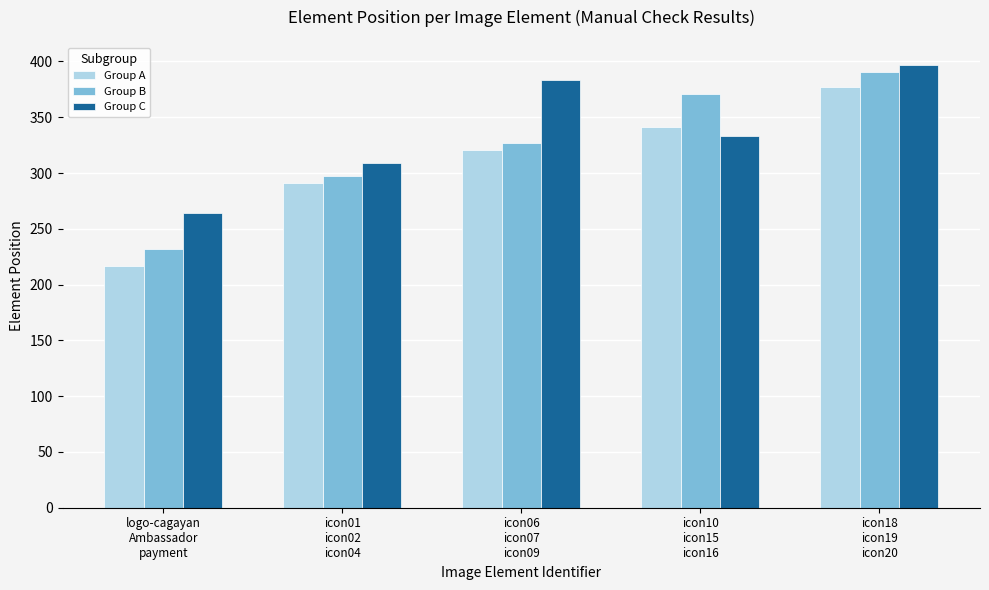

What is the difference between the second highest and minimum values in the Group B series?

139